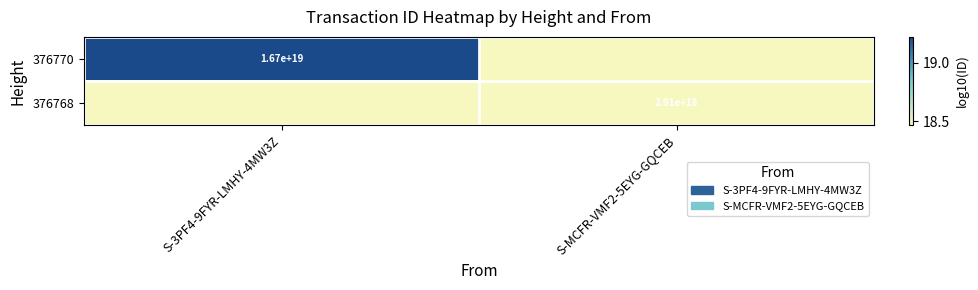

Is the value of 376768 at S-MCFR-VMF2-5EYG-GQCEB greater than the value of 376770 at S-3PF4-9FYR-LMHY-4MW3Z?

No